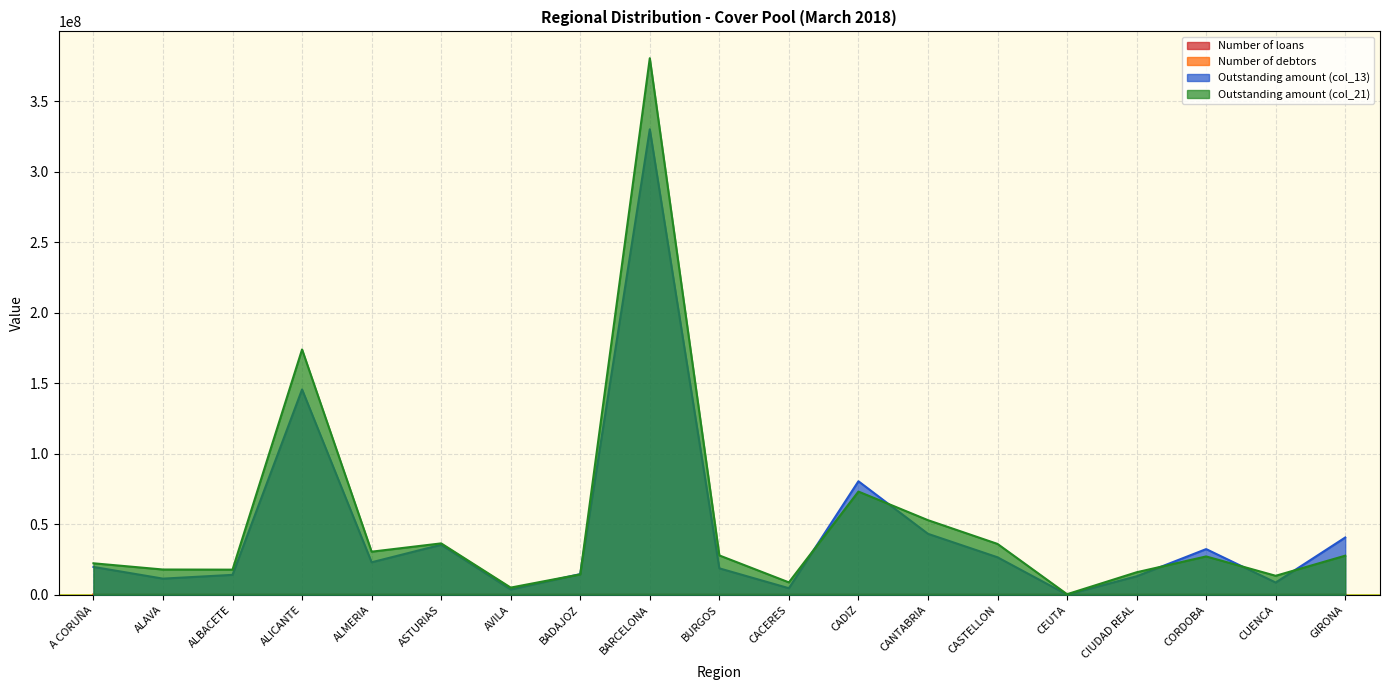

Which category has the lowest value across all series?

CEUTA